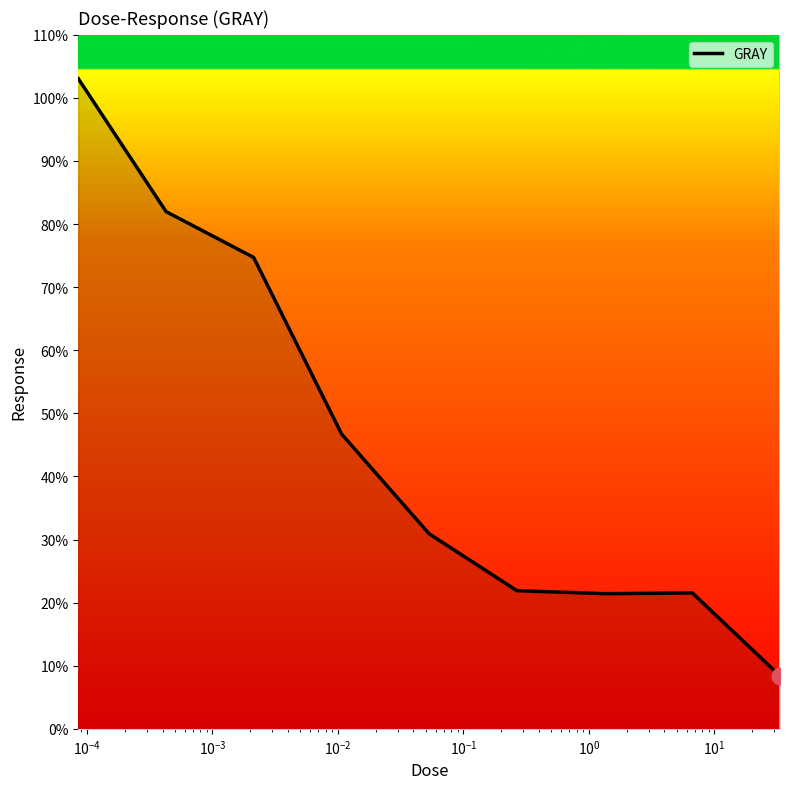

Is this an area chart (filled region under the line)?

No